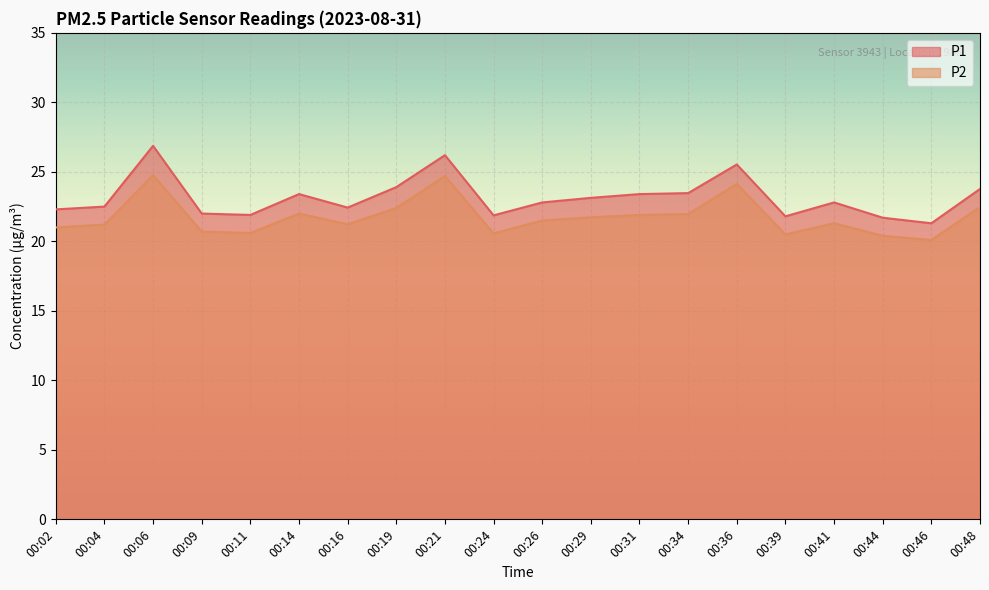

Which series changed the most between 00:26 and 00:46?

P1